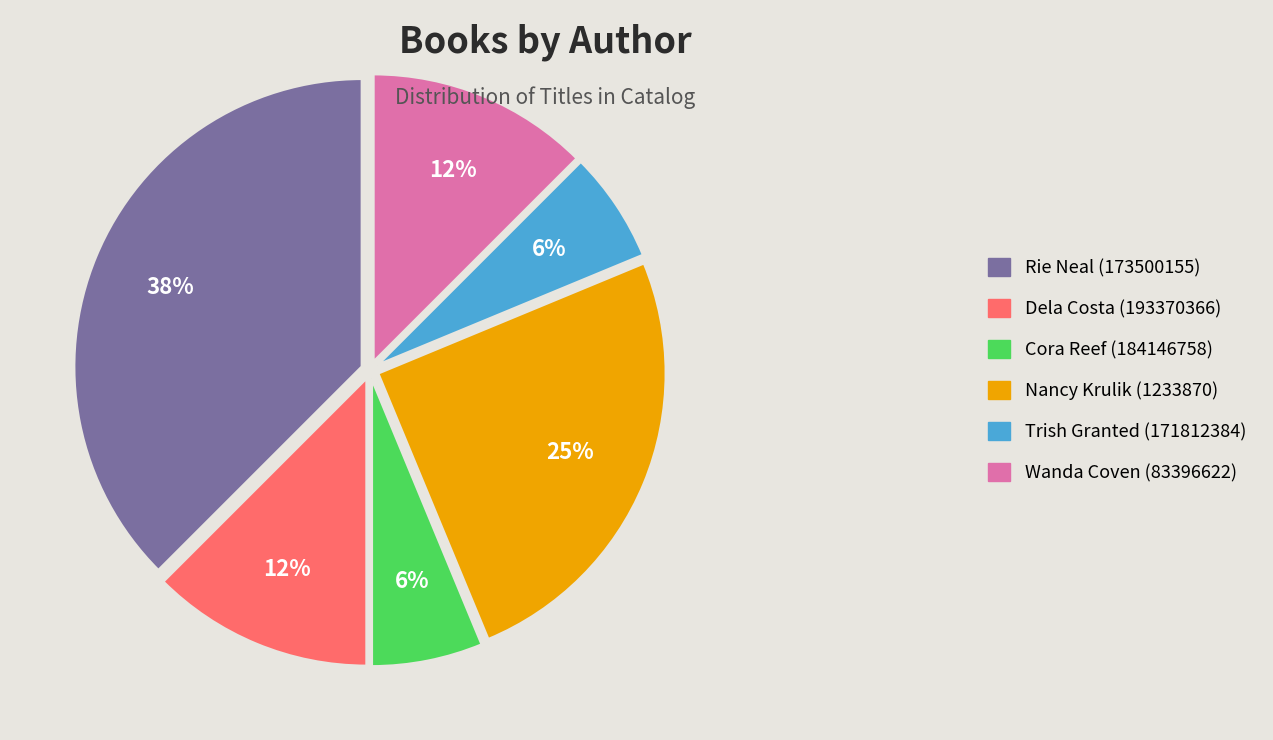

To the nearest percent, what percentage of the pie is Trish Granted (171812384)?

6%